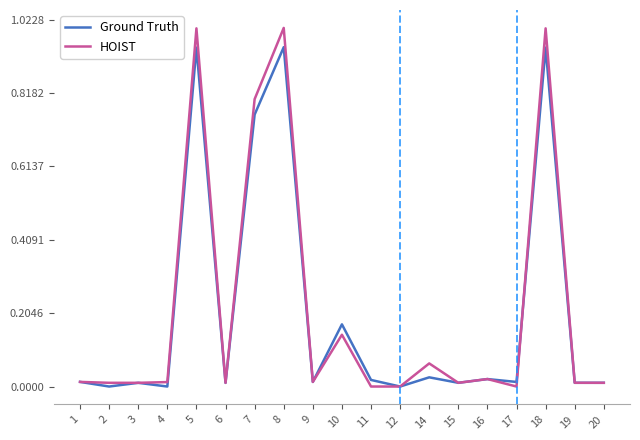

At which label is Ground Truth closest to 23130?

7